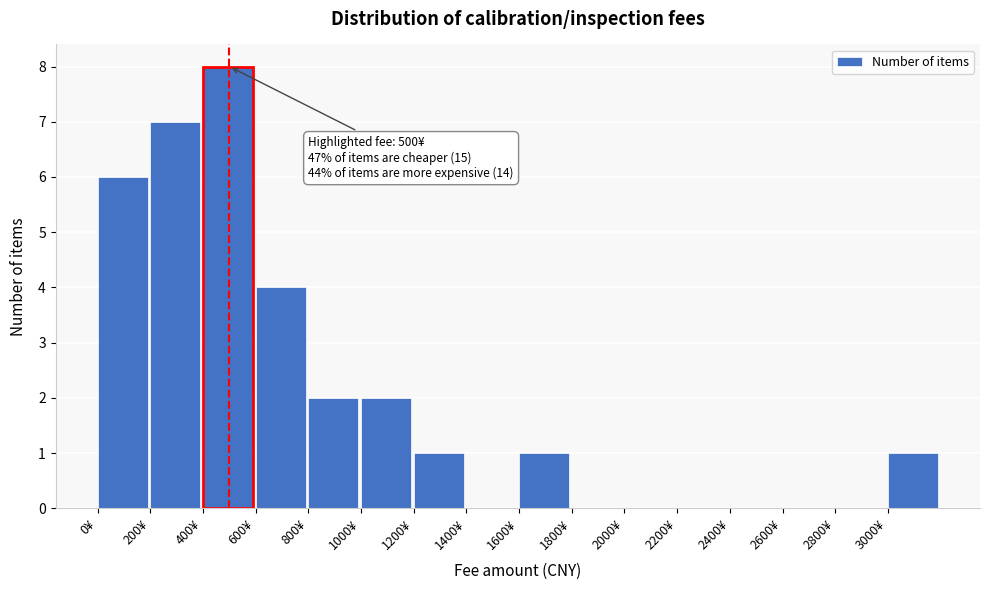

Over which range of the x-axis is the bar tallest?

400 to 600